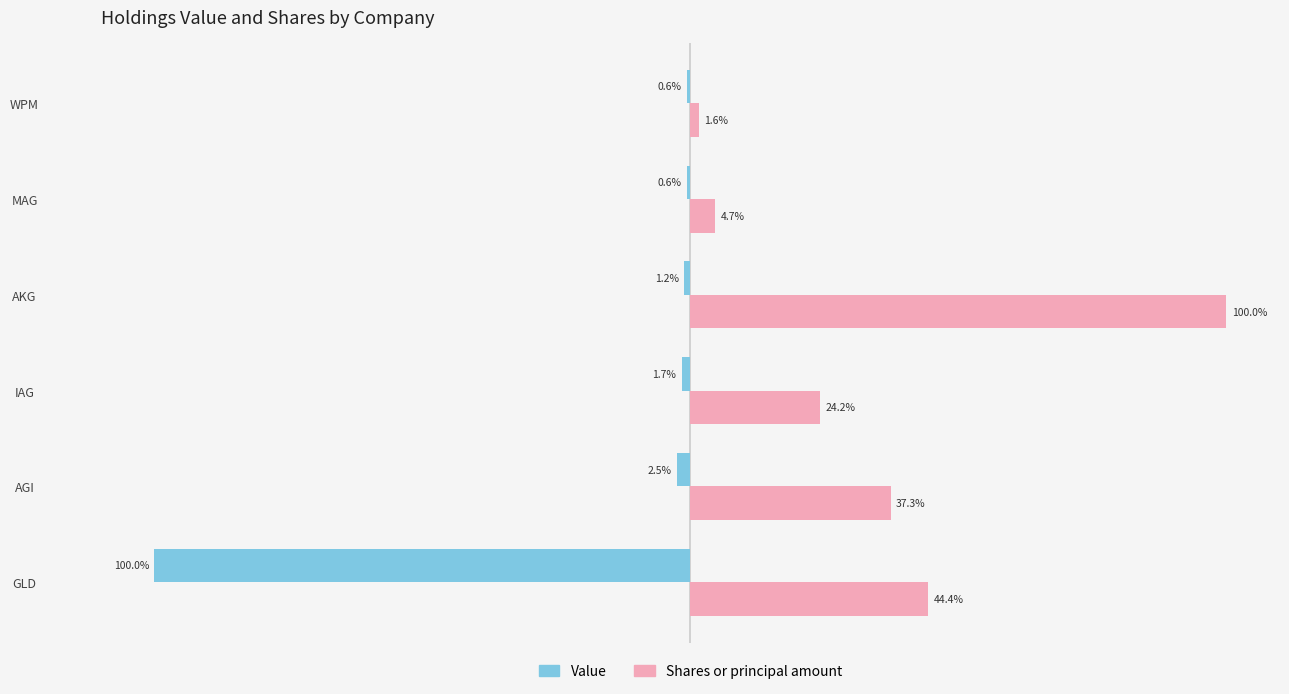

Which series has the largest total across all categories?

Shares or principal amount